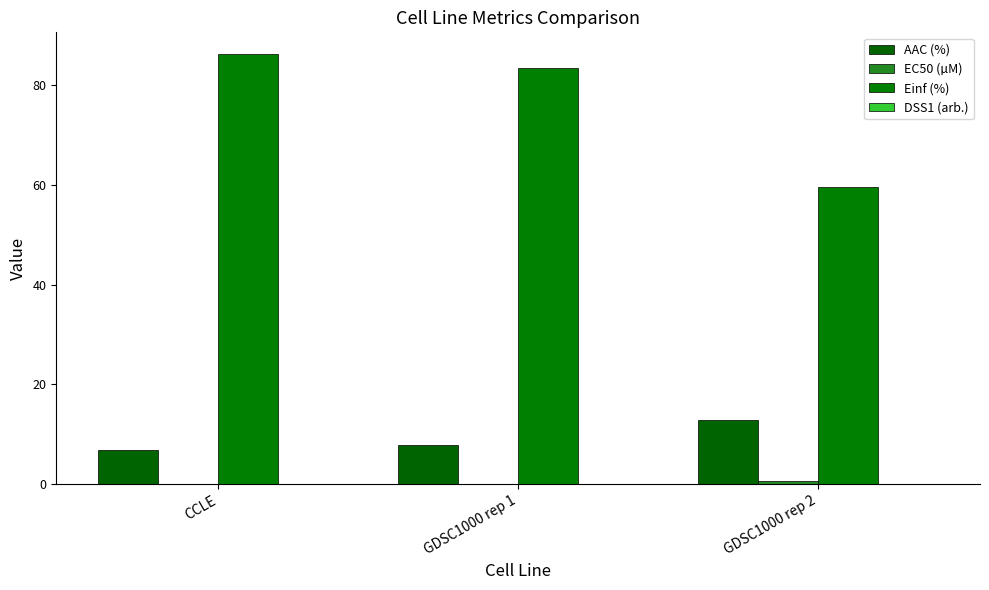

Rank the series by their maximum value, from lowest to highest.

DSS1 (arb.), EC50 (µM), AAC (%), Einf (%)